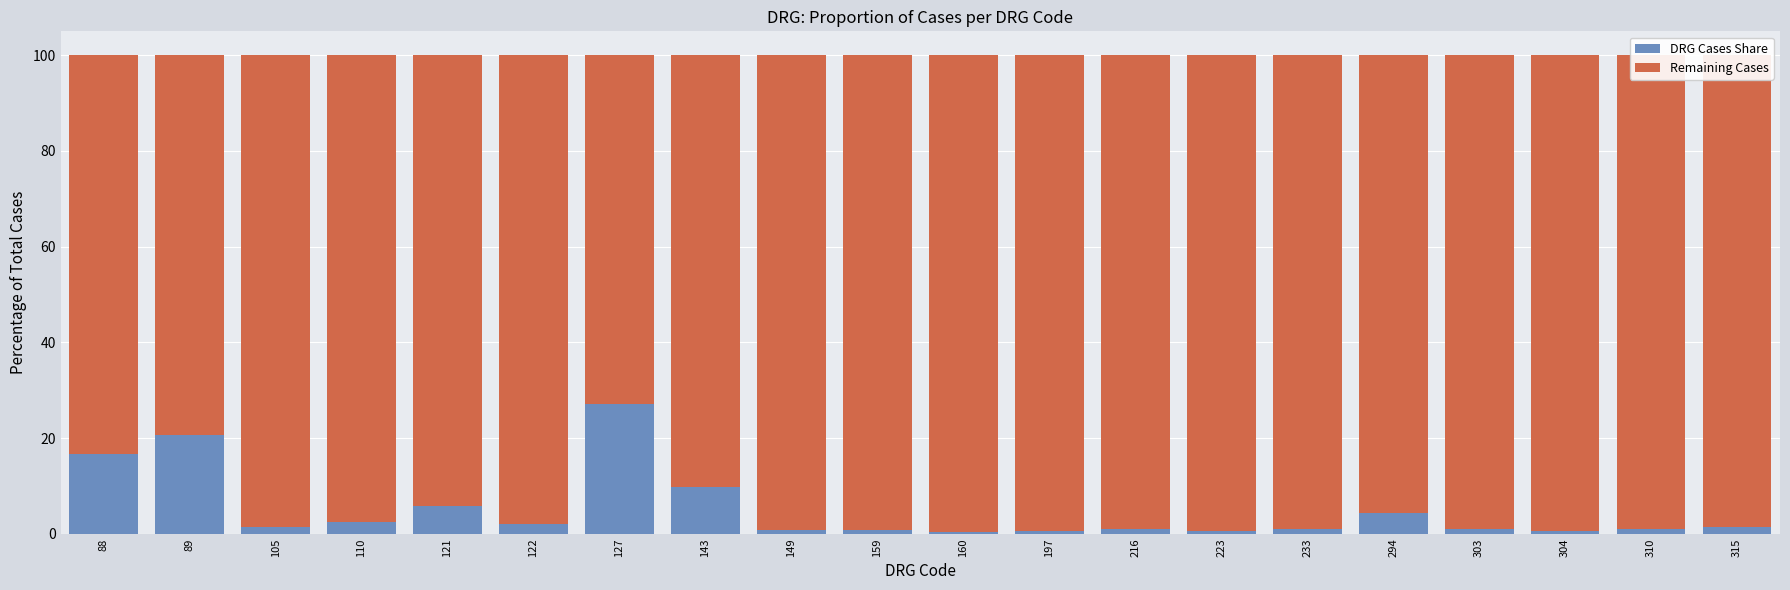

What is the total value across all series at 143?

100.0